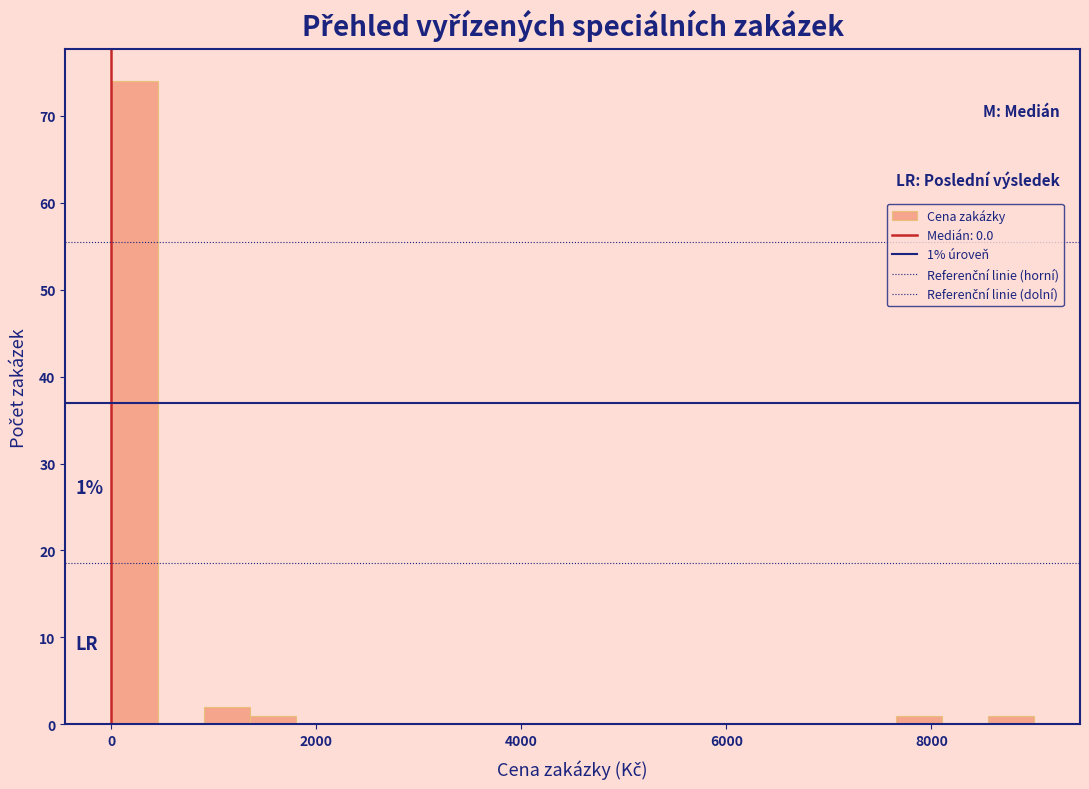

Around what value on the x-axis is the tallest bar? Give the approximate position of its centre, as read against the axis.

200